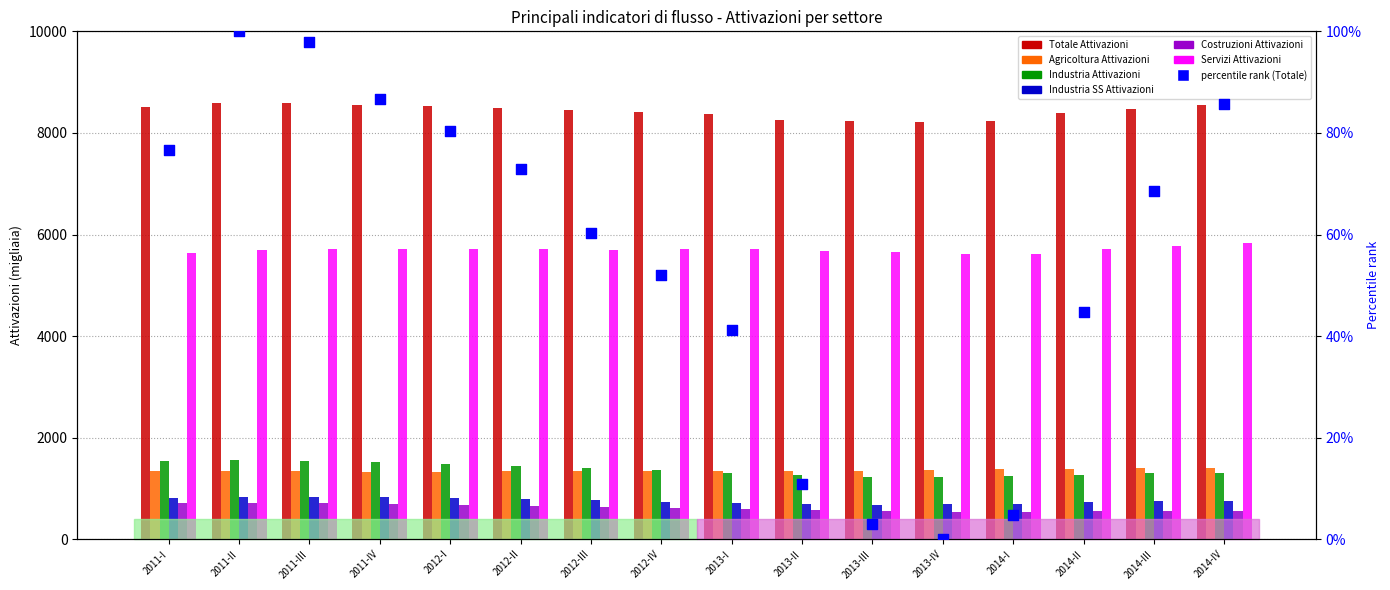

Which series has the widest spread of Y values?

Totale Attivazioni